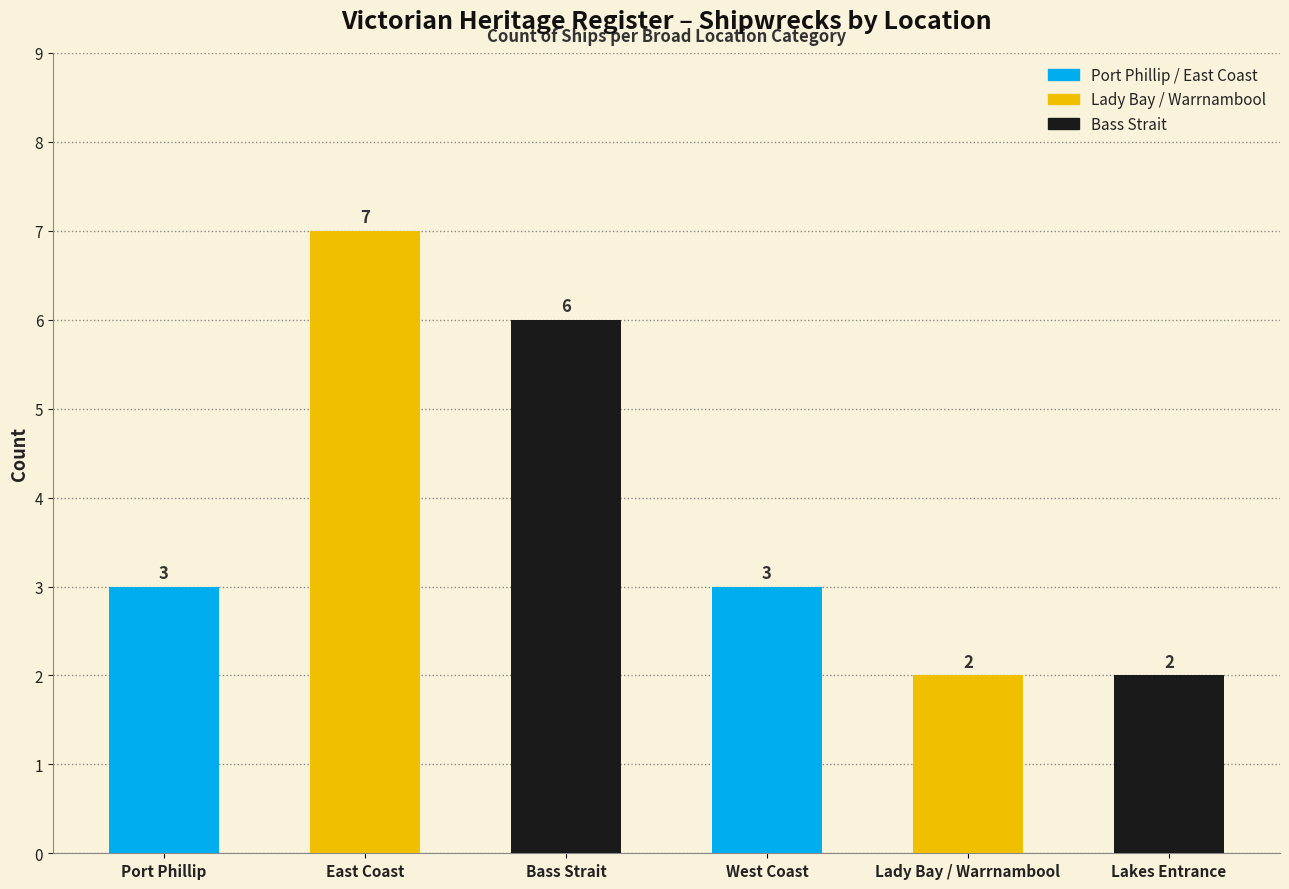

True or false: the data shows 3 at West Coast.

True